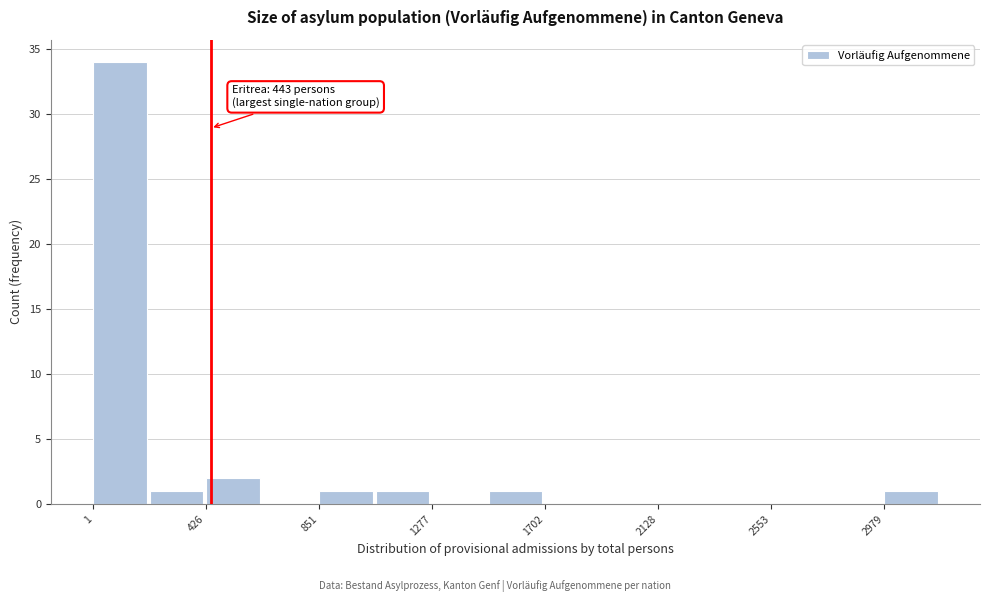

Which range on the x-axis has the tallest bar?

0 to 200